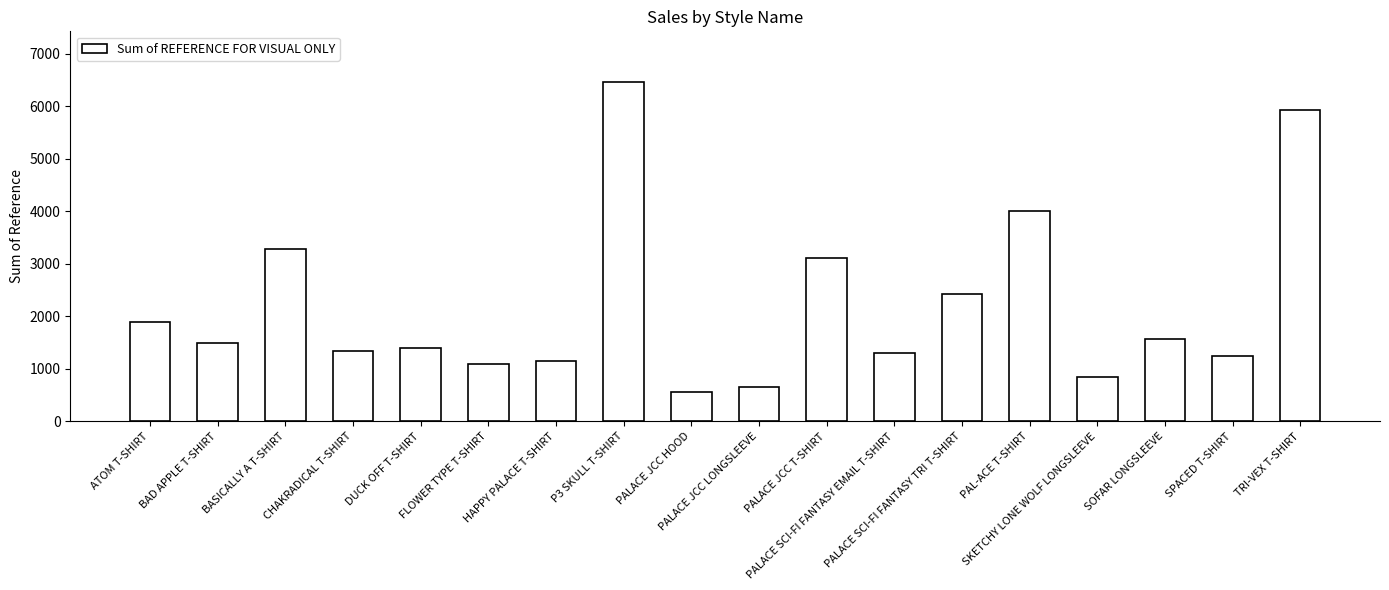

At which label is the value closest to 3505?

BASICALLY A T-SHIRT